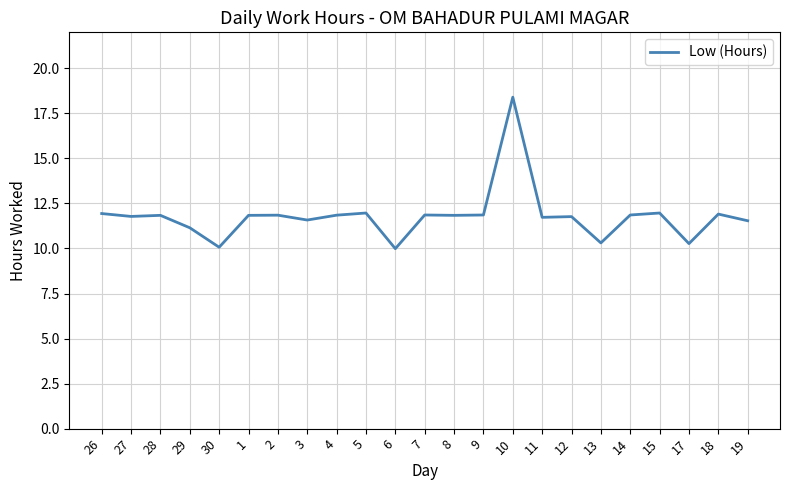

What is the maximum value shown in the chart?

18.4